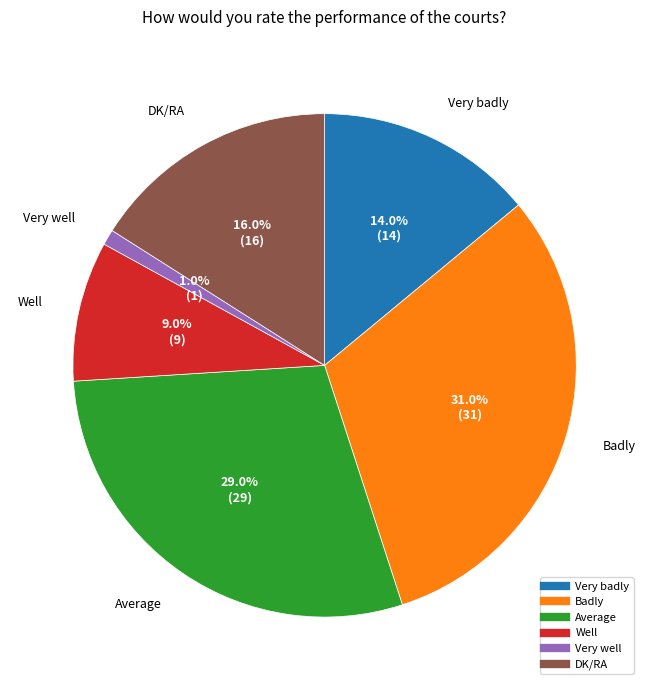

Count the number of slices in the pie.

6